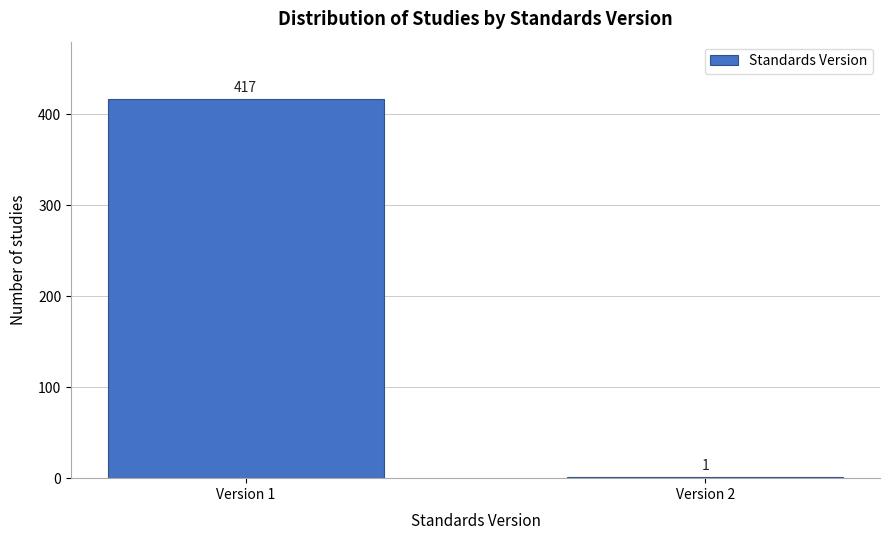

Reading left to right, extract all data points from this chart.

Version 1=417	Version 2=1